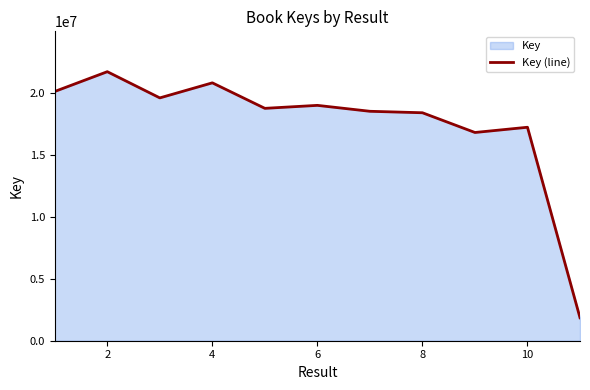

Reading left to right, what are all the values shown in this chart?

20105303	21699752	19586122	20800225	18743277	18983558	18505706	18387279	16795879	17218090	1851516